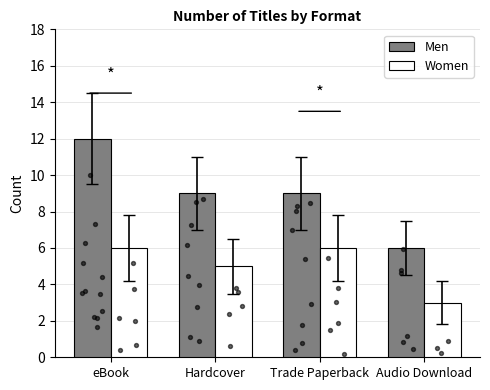

At which category is the sum across all series the highest?

eBook